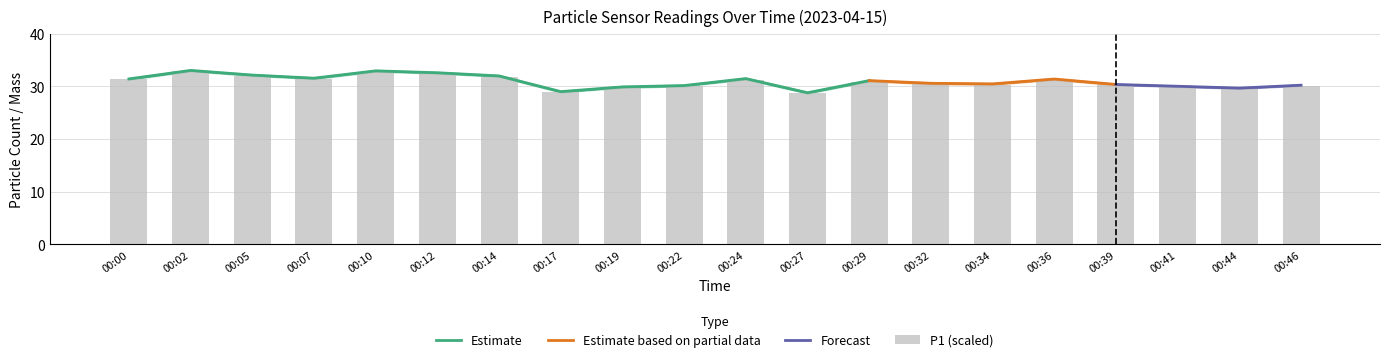

Are the bars grouped side by side (vs. stacked)?

Yes